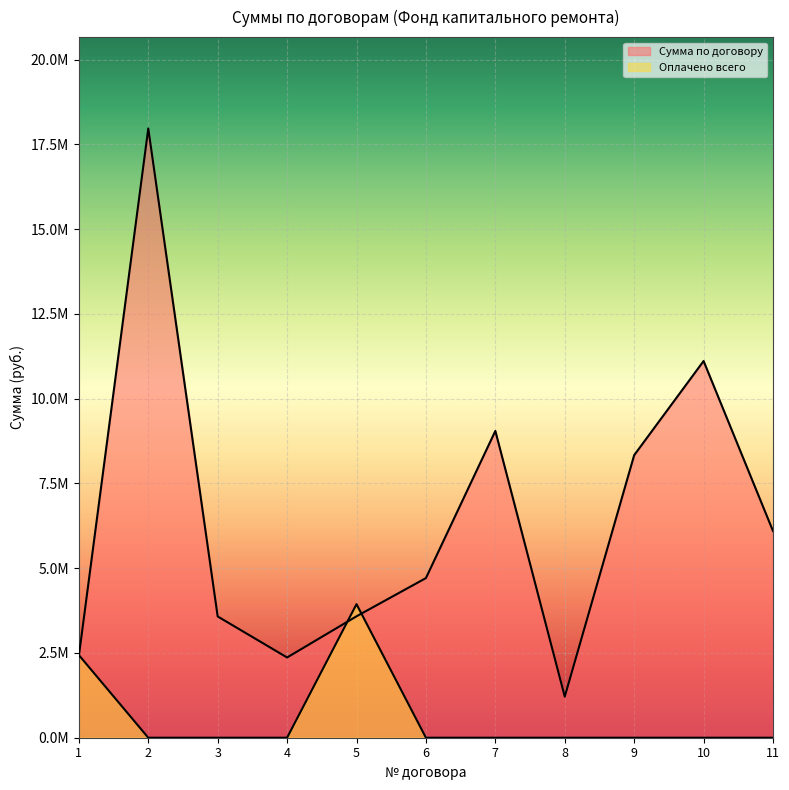

Which series changed the most between 8 and 10?

Сумма по договору